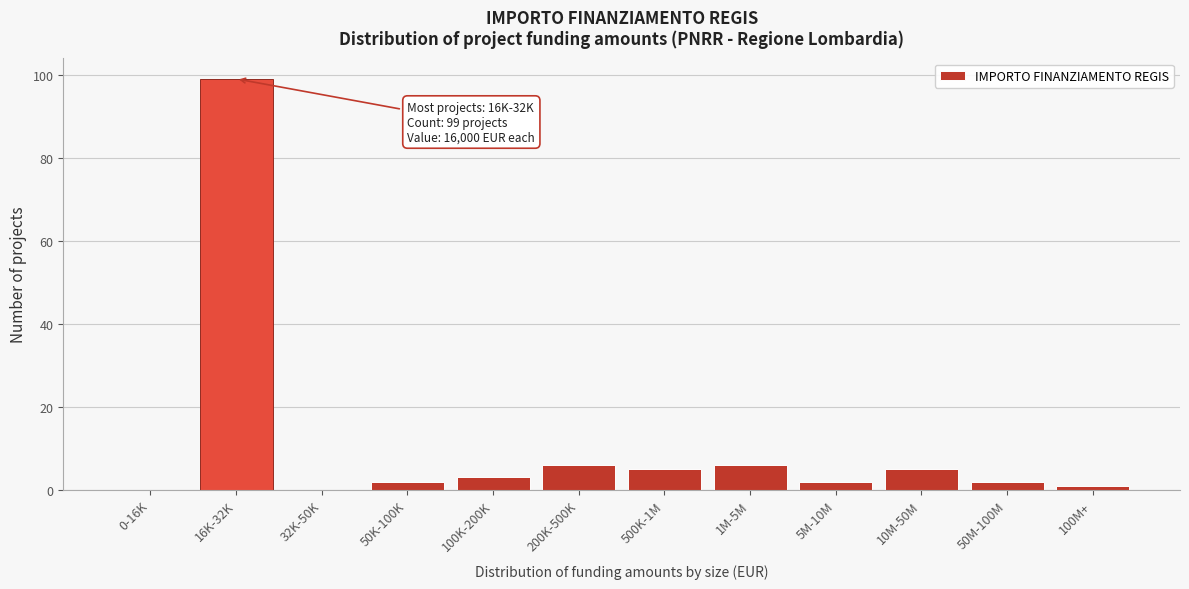

Reading left to right, transcribe all the data shown in this chart.

0-16K=0	16K-32K=99	32K-50K=0	50K-100K=2	100K-200K=3	200K-500K=6	500K-1M=5	1M-5M=6	5M-10M=2	10M-50M=5	50M-100M=2	100M+=1